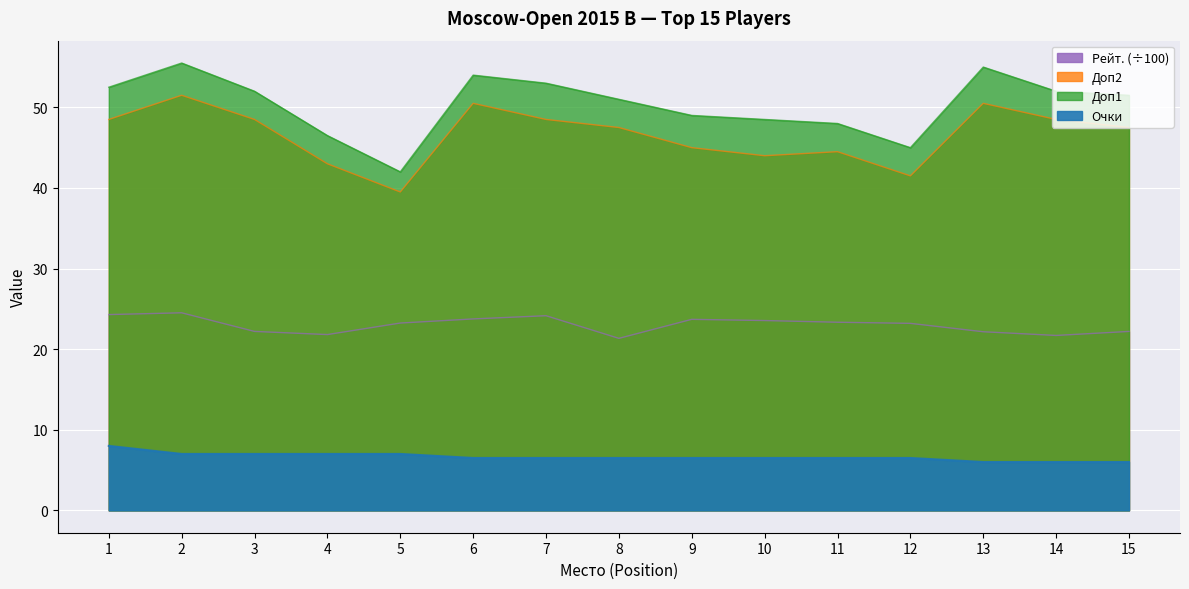

Reading left to right, extract all data points from this chart.

Очки: 1=8.0	2=7.0	3=7.0	4=7.0	5=7.0	6=6.5	7=6.5	8=6.5	9=6.5	10=6.5	11=6.5	12=6.5	13=6.0	14=6.0	15=6.0
Доп1: 1=52.5	2=55.5	3=52.0	4=46.5	5=42.0	6=54.0	7=53.0	8=51.0	9=49.0	10=48.5	11=48.0	12=45.0	13=55.0	14=52.0	15=51.5
Доп2: 1=48.5	2=51.5	3=48.5	4=43.0	5=39.5	6=50.5	7=48.5	8=47.5	9=45.0	10=44.0	11=44.5	12=41.5	13=50.5	14=48.5	15=47.5
Рейт.: 1=24.3	2=24.5	3=22.2	4=21.8	5=23.2	6=23.8	7=24.1	8=21.3	9=23.7	10=23.6	11=23.3	12=23.2	13=22.2	14=21.7	15=22.2